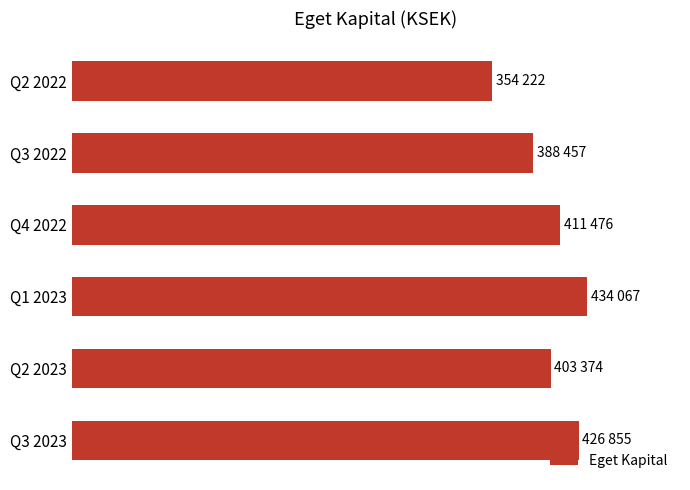

Does the chart contain any negative values?

No